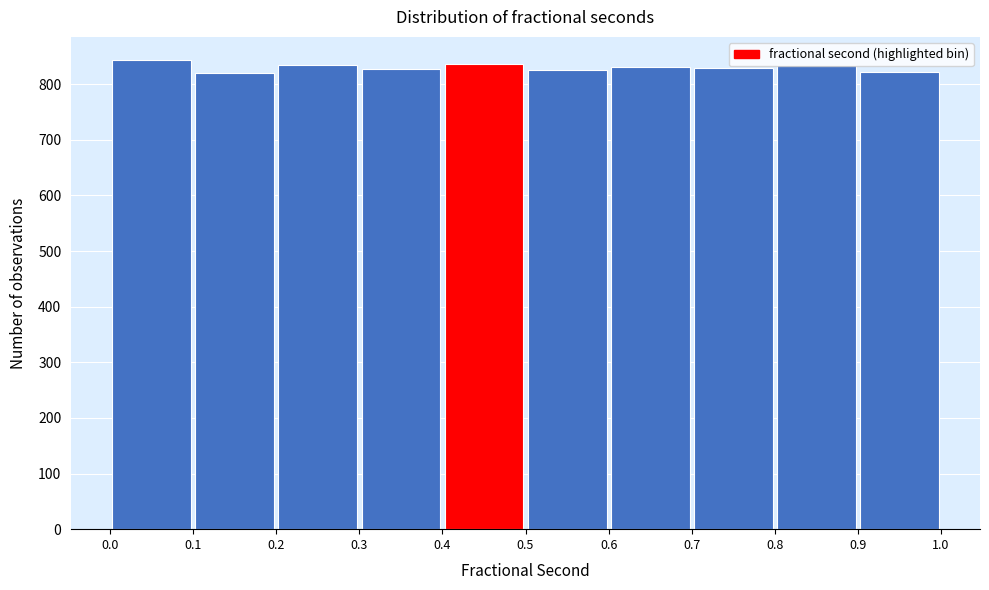

Reading left to right, list every bar in this chart as the range it spans on the x-axis followed by its height. The values are not printed on the chart, so give them approximately, as read against the axis.

0.0 to 0.1: 840
0.1 to 0.2: 820
0.2 to 0.3: 840
0.3 to 0.4: 830
0.4 to 0.5: 840
0.5 to 0.6: 830
0.6 to 0.7: 830
0.7 to 0.8: 830
0.8 to 0.9: 830
0.9 to 1.0: 820